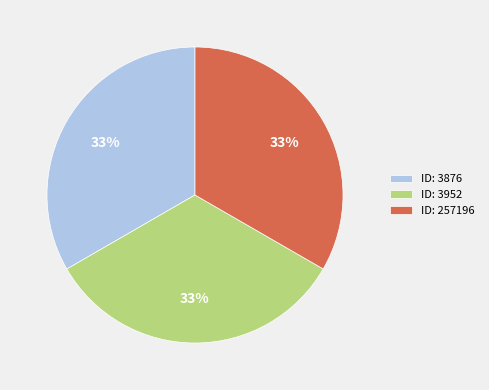

The ID: 257196 slice represents 33% of the pie. True or false?

True